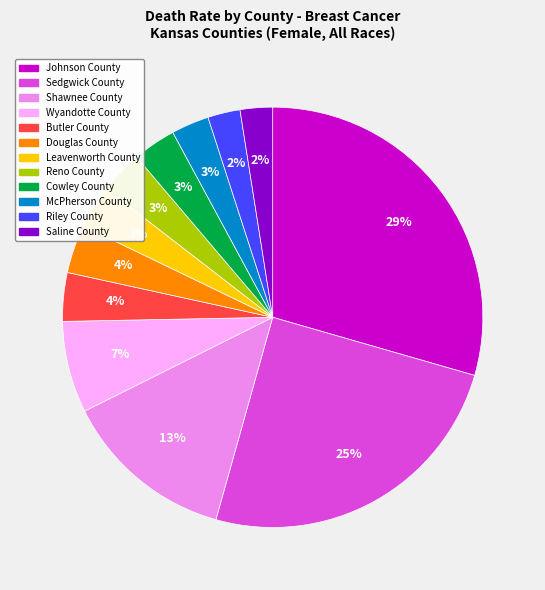

How many segments does this pie chart have?

12